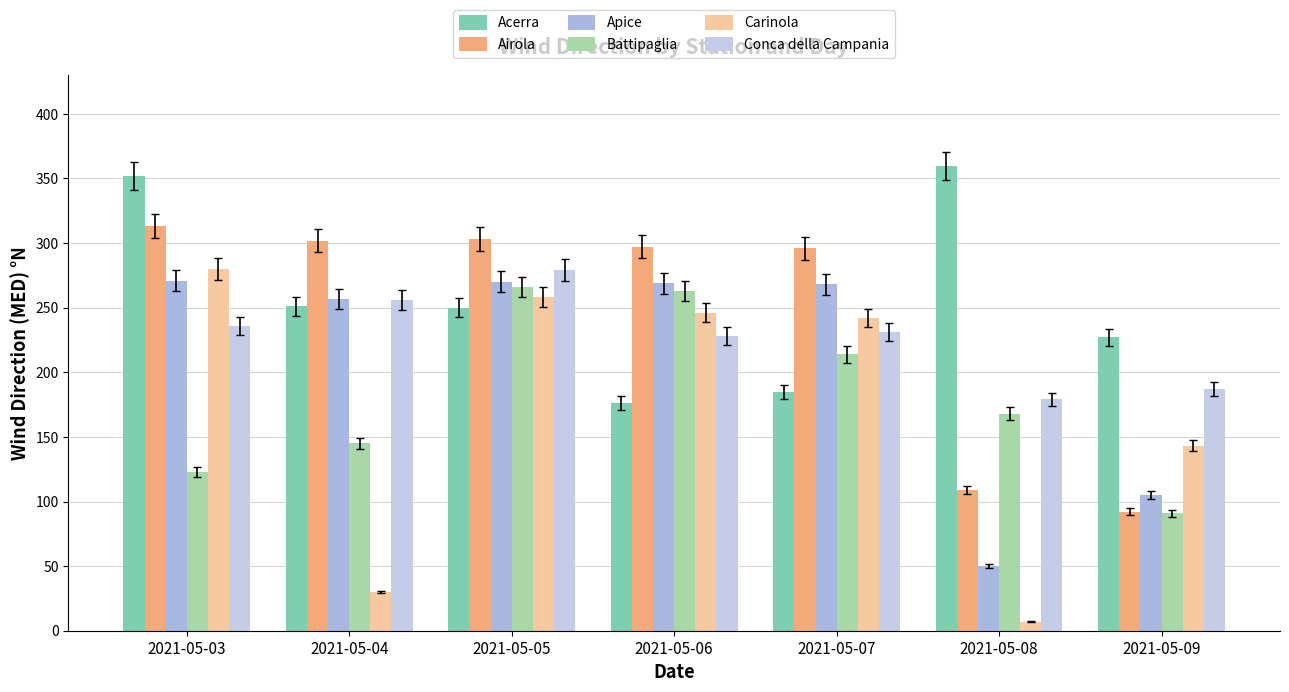

Read the Battipaglia value at 2021-05-06, to the nearest 5.

265